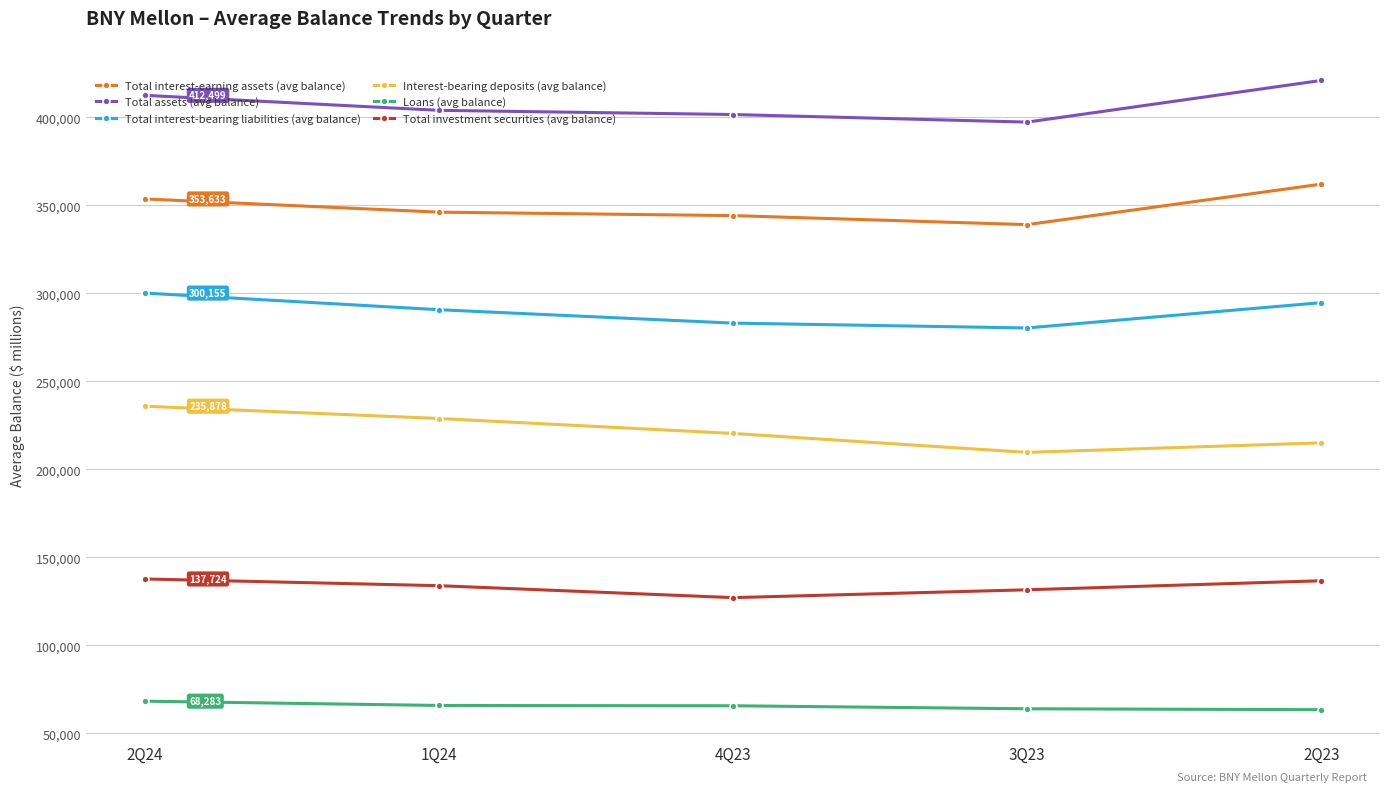

What is the label of the 1st point from the right?

2Q23